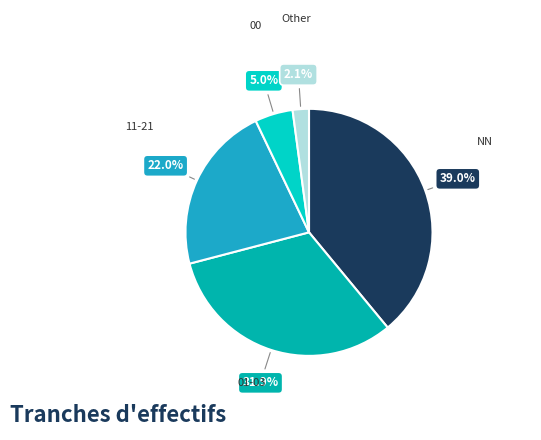

Is there a majority slice in this chart?

No